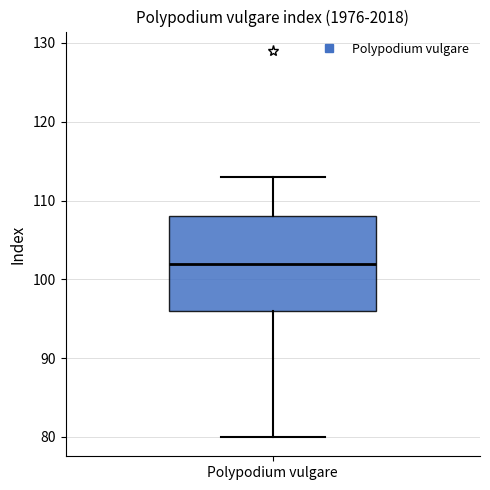

Where does the median line of the box for Polypodium vulgare sit on the y-axis? The values are not printed on the chart, so give them approximately, as read against the axis.

102